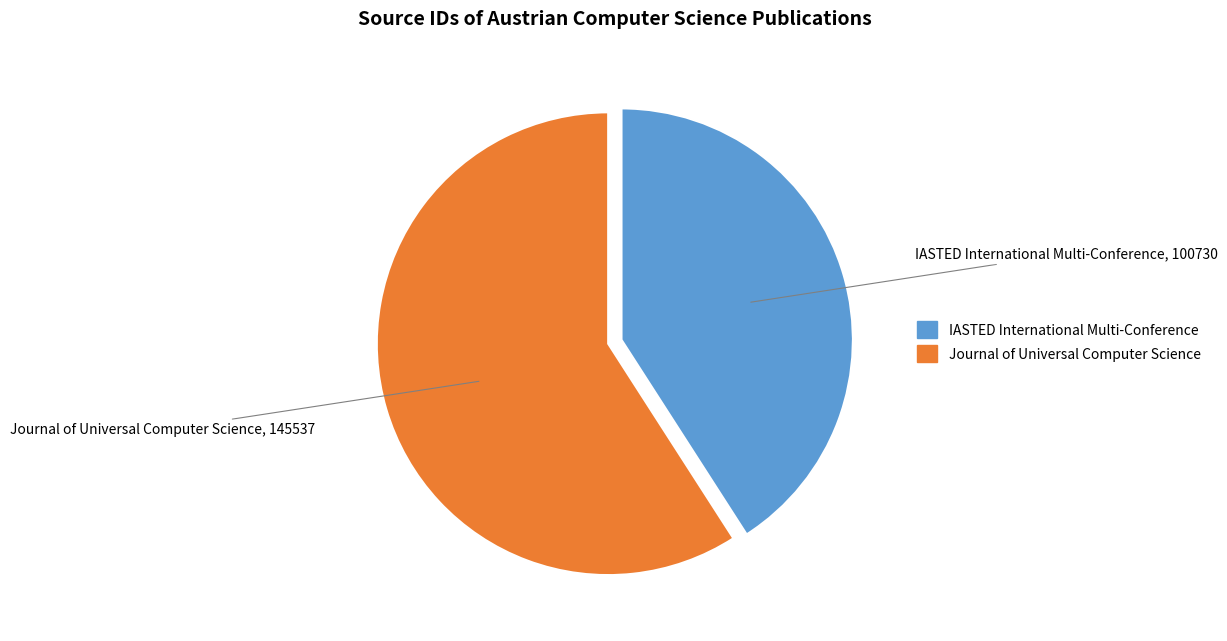

Does Journal of Universal Computer Science account for over 50% of the chart?

Yes